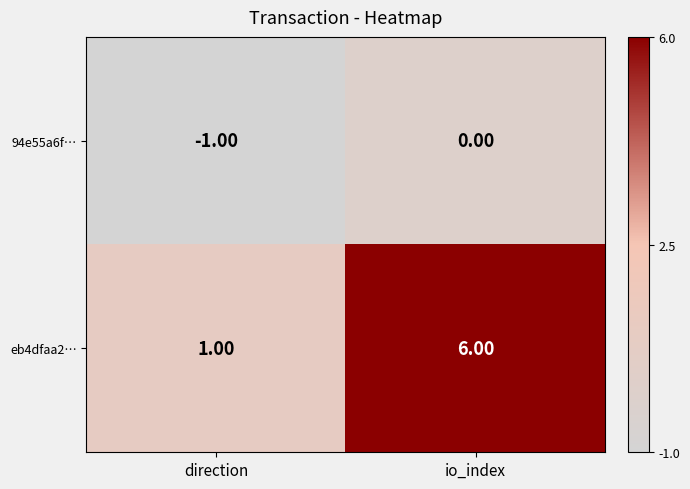

Which series has the largest total across all categories?

eb4dfaa2…